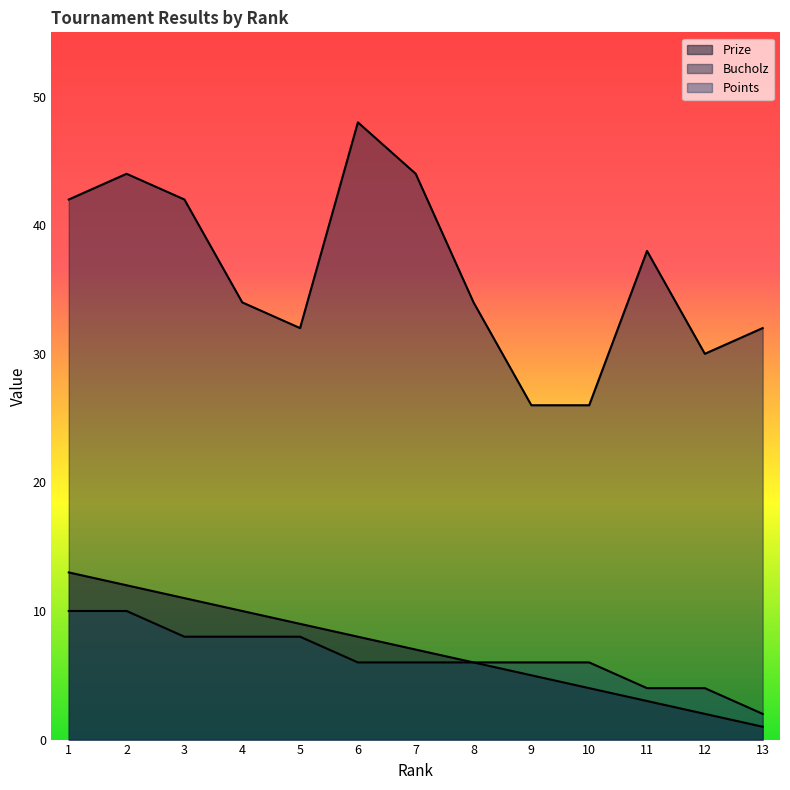

At how many categories does at least one series exceed 37?

6